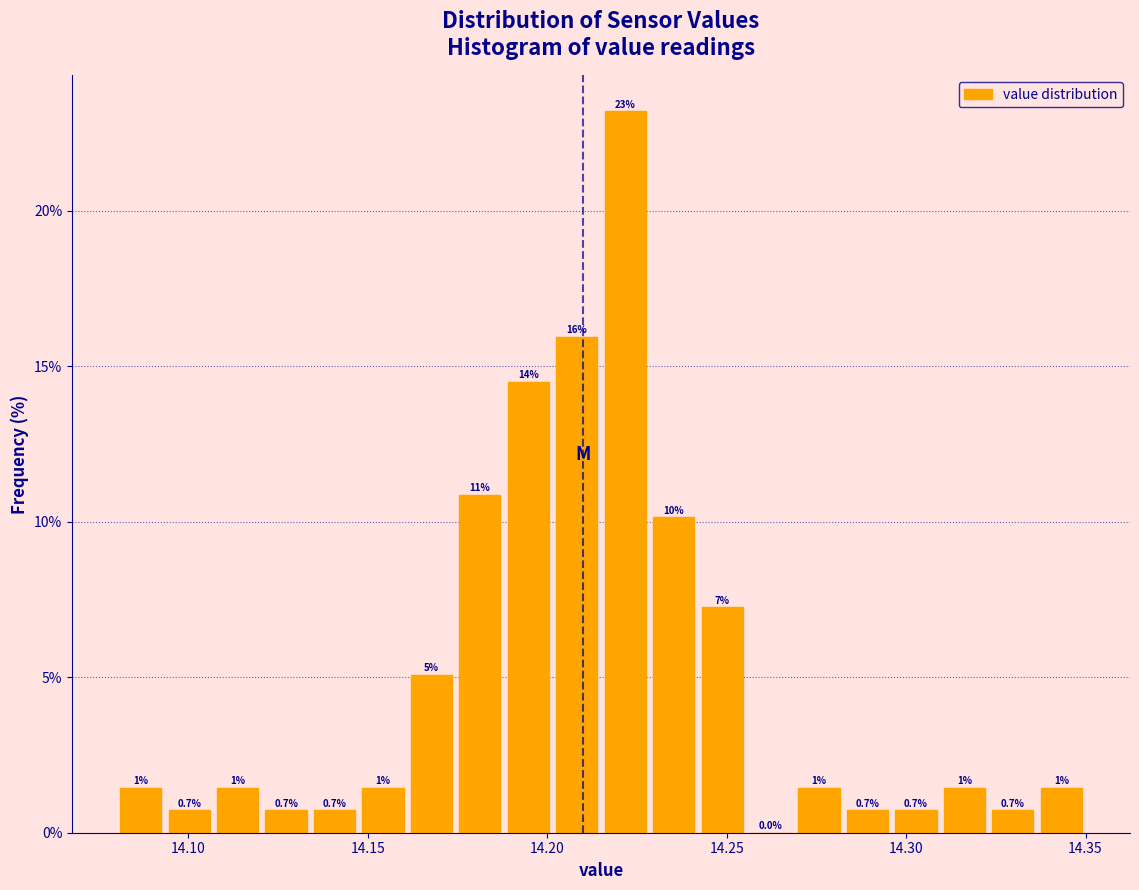

Read against the x-axis, roughly where is the centre of the tallest bar?

14.220